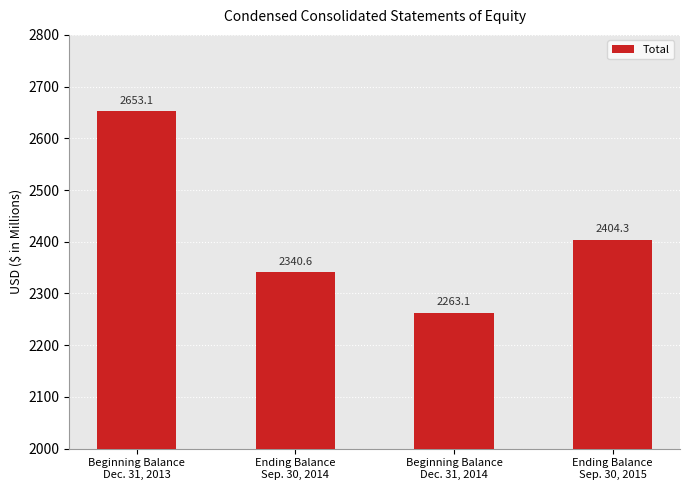

Which category has the highest value across all series?

Beginning Balance
Dec. 31, 2013